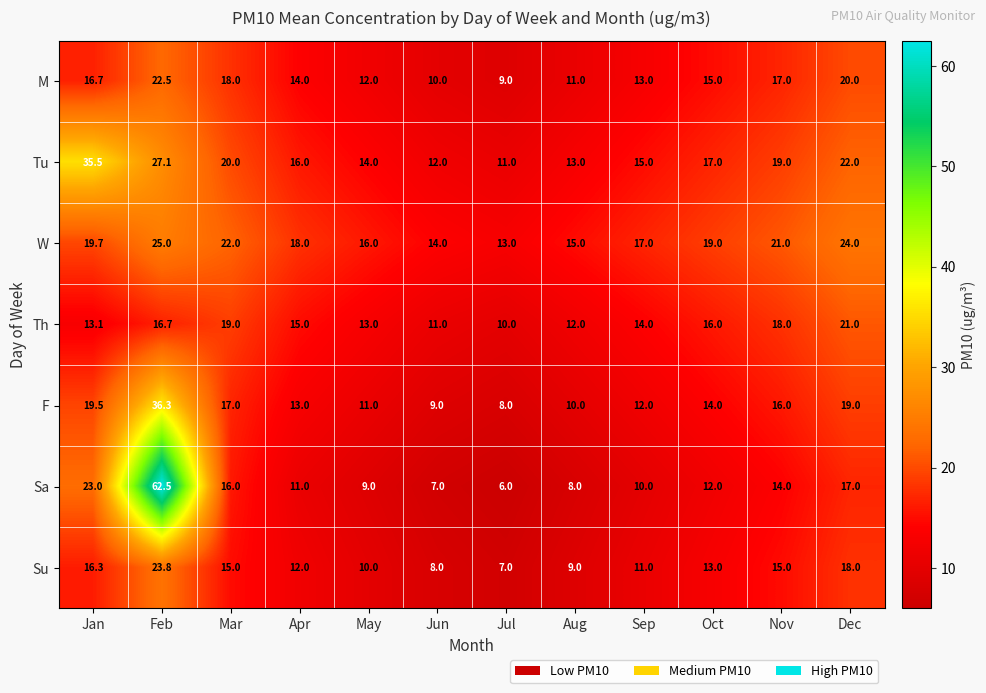

At which category is the sum across all series the highest?

Feb